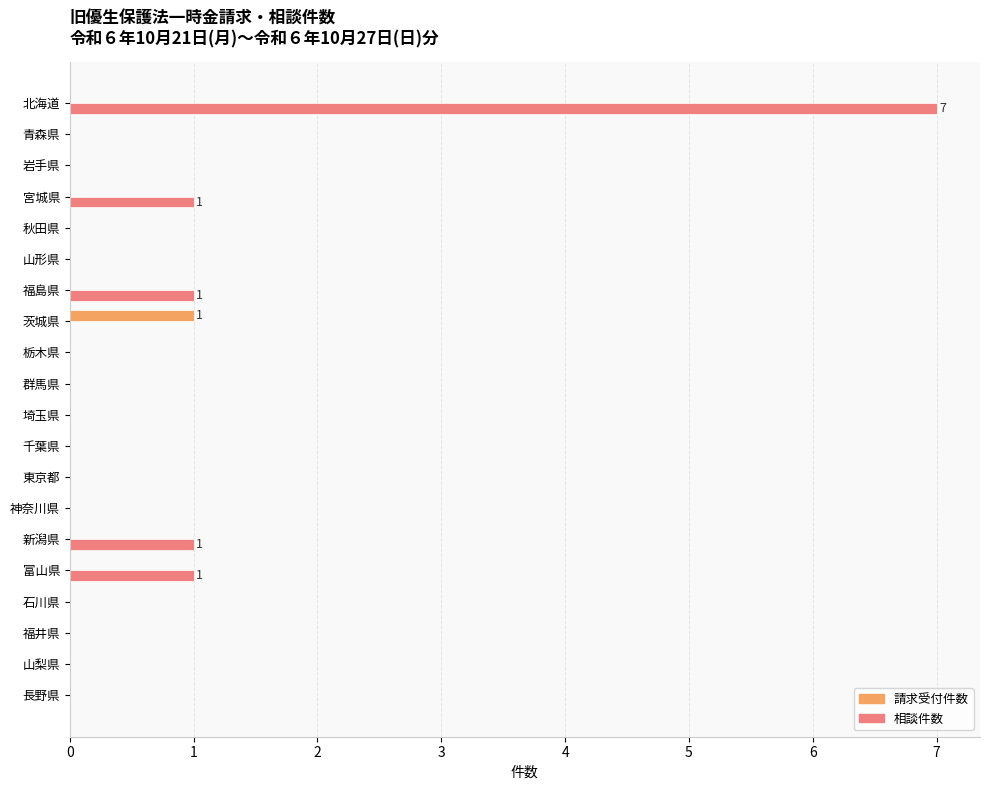

Count the 相談件数 values in the range 0 to 1.

19